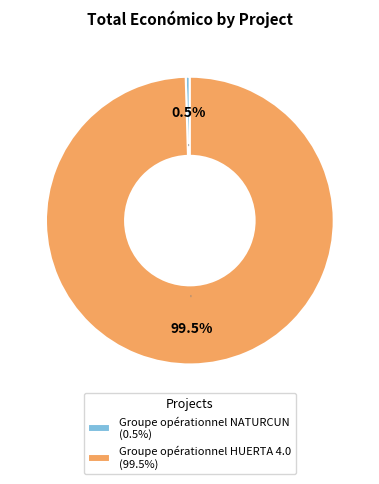

Rank the categories by value from highest to lowest.

Groupe opérationnel HUERTA 4.0, Groupe opérationnel NATURCUN